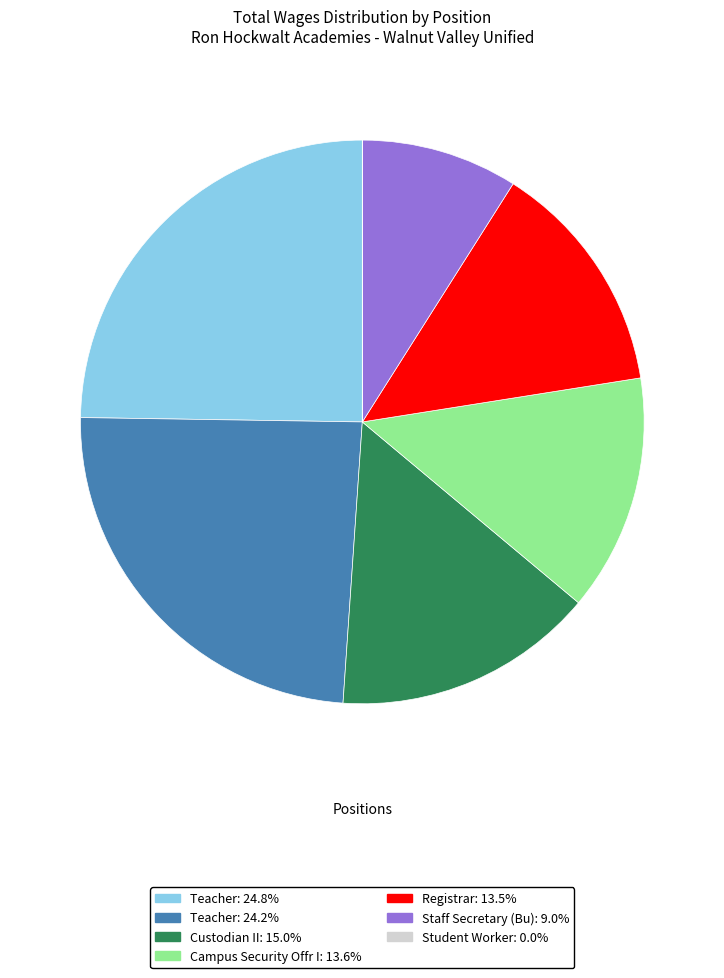

Combined, do Teacher: 24.2% and Registrar: 13.5% account for over 50%?

No